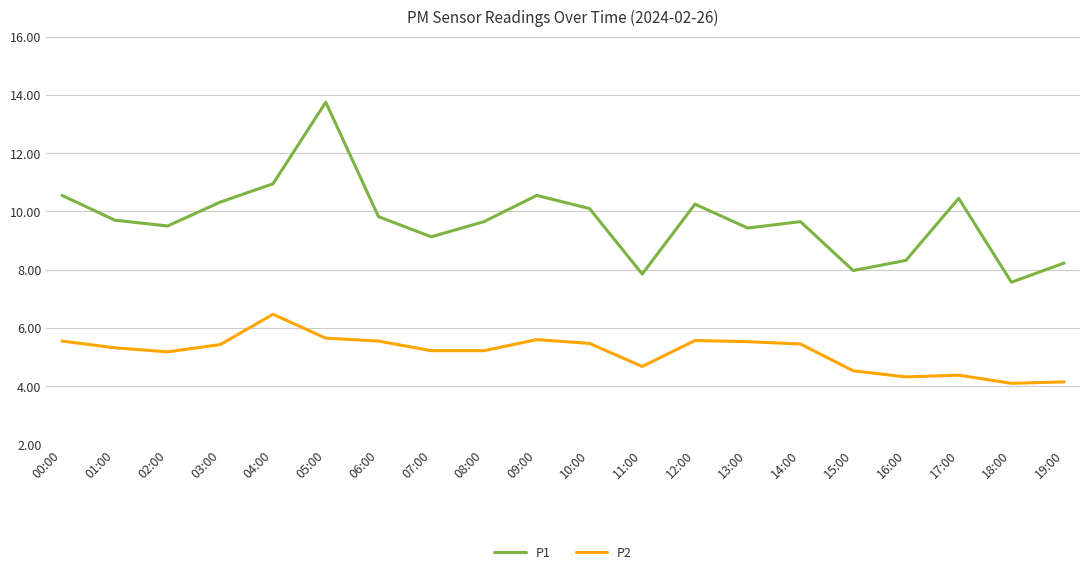

What is the total value across all series at 19:00?

12.4